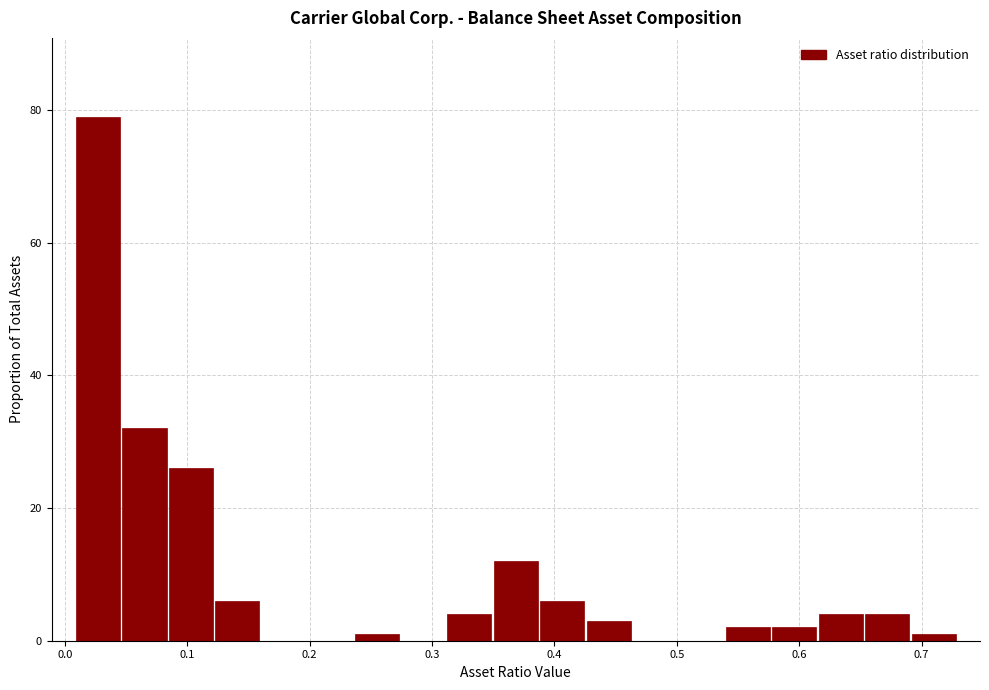

Read against the x-axis, roughly where is the centre of the tallest bar?

0.03